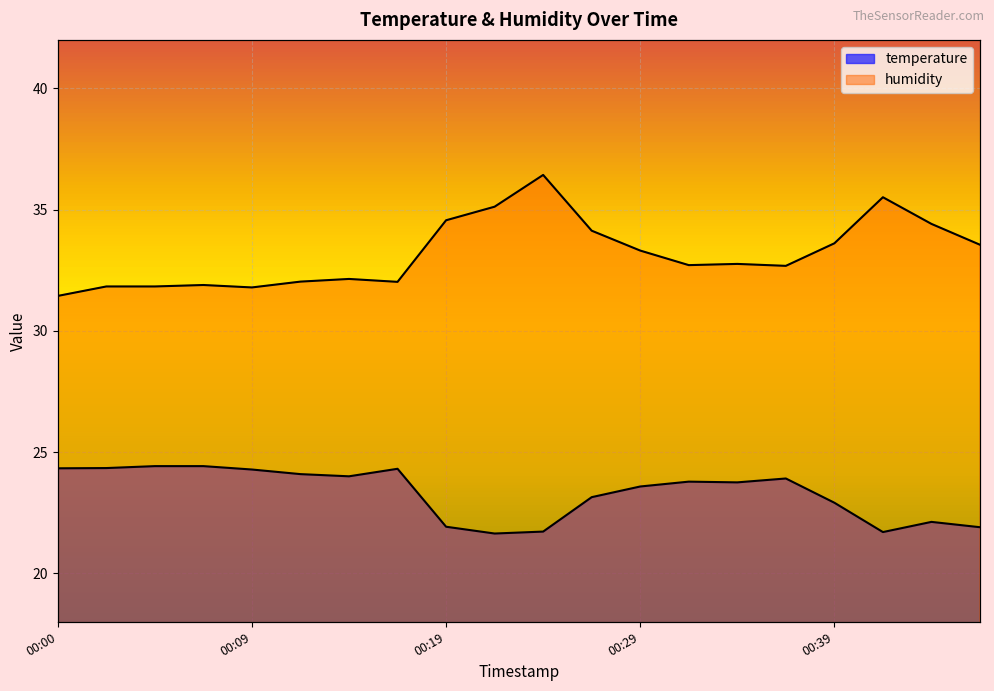

The value of temperature at 2023-04-01T00:22:04 is 28.4. True or false?

False